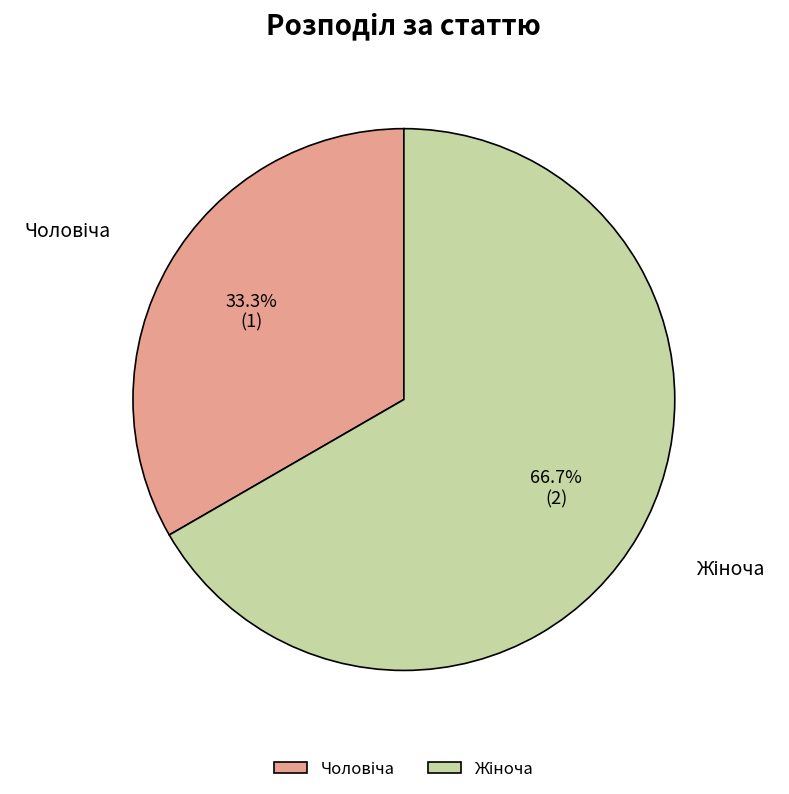

Is there a majority slice in this chart?

Yes